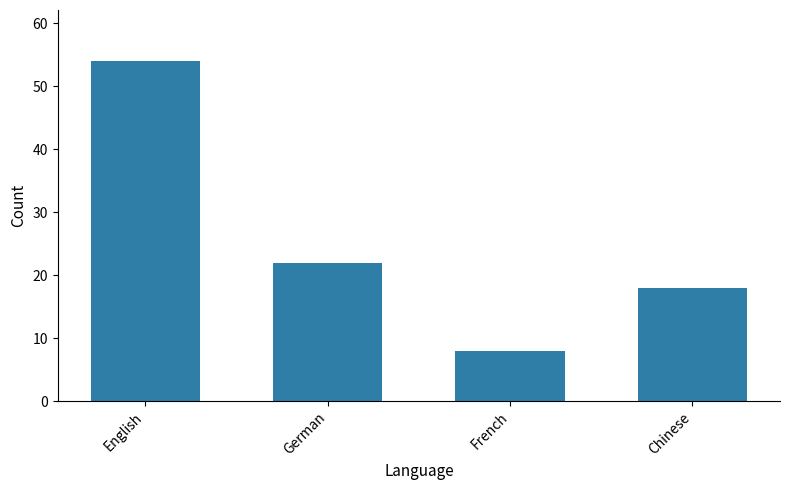

The chart shows a value of 32 at English. True or false?

False